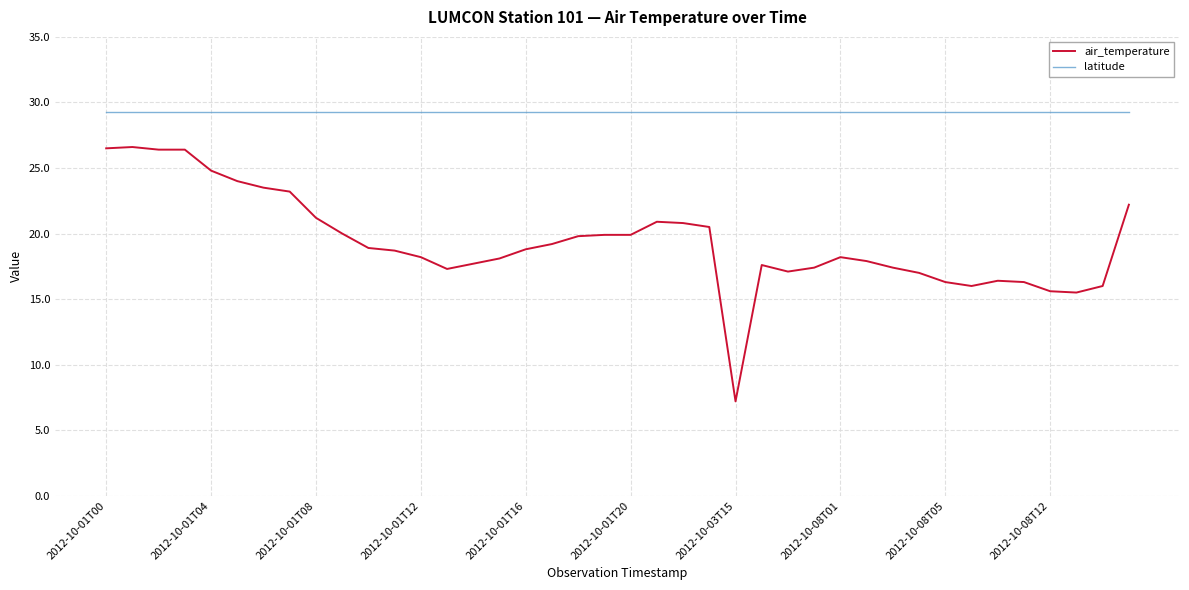

Which series has the largest total across all categories?

latitude